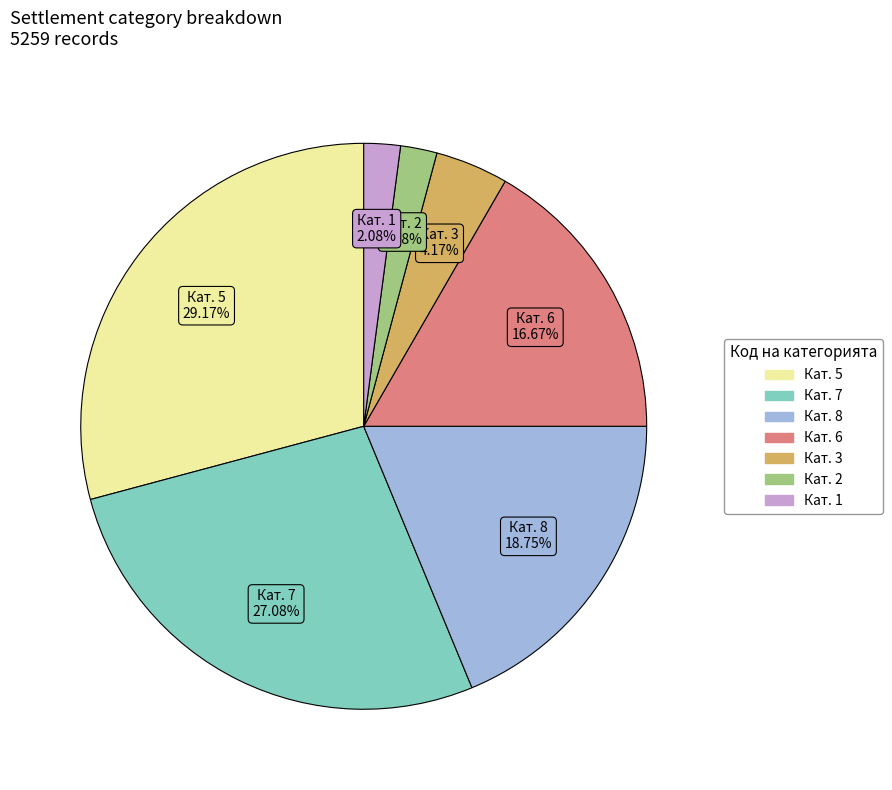

Does any single category account for the majority?

No